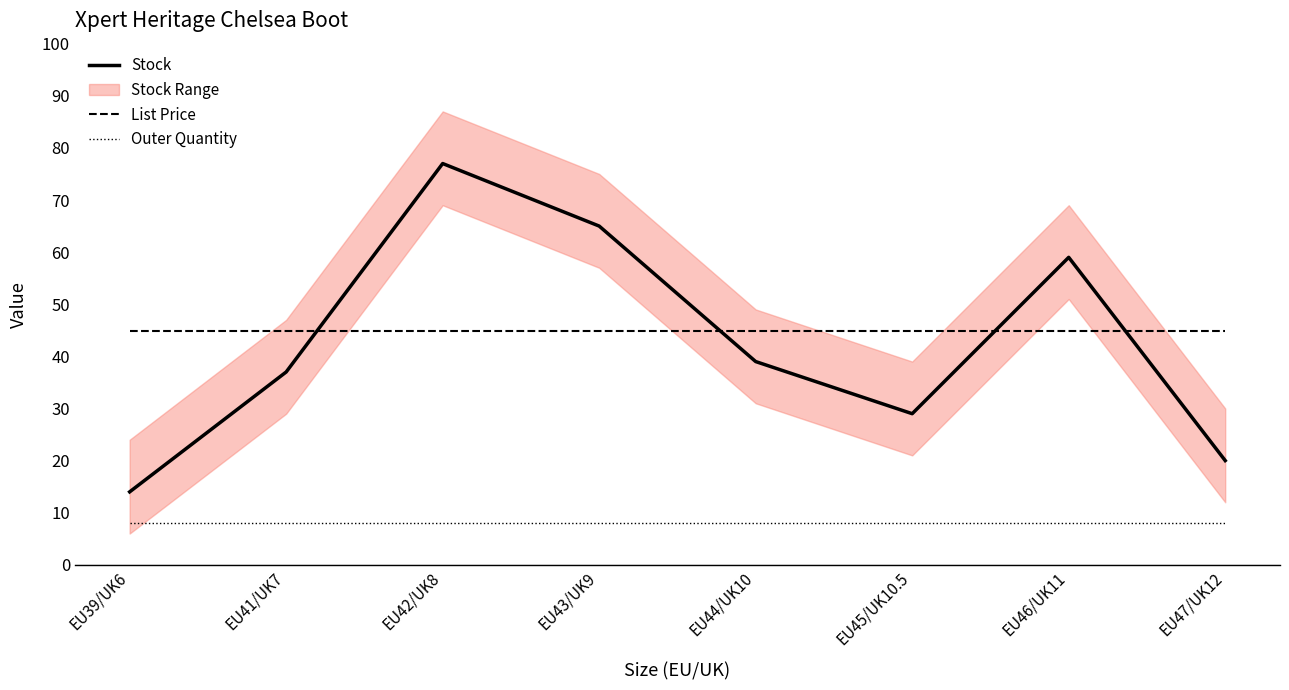

True or false: List Price and Outer Quantity cross at least once.

False